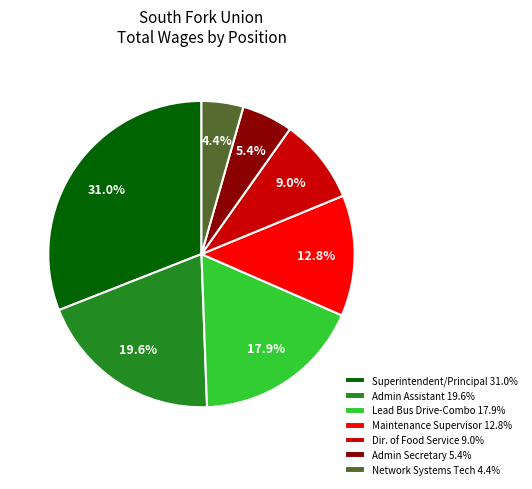

What is the ratio of the value at Dir. of Food Service 9.0% to the value at Maintenance Supervisor 12.8%?

0.7